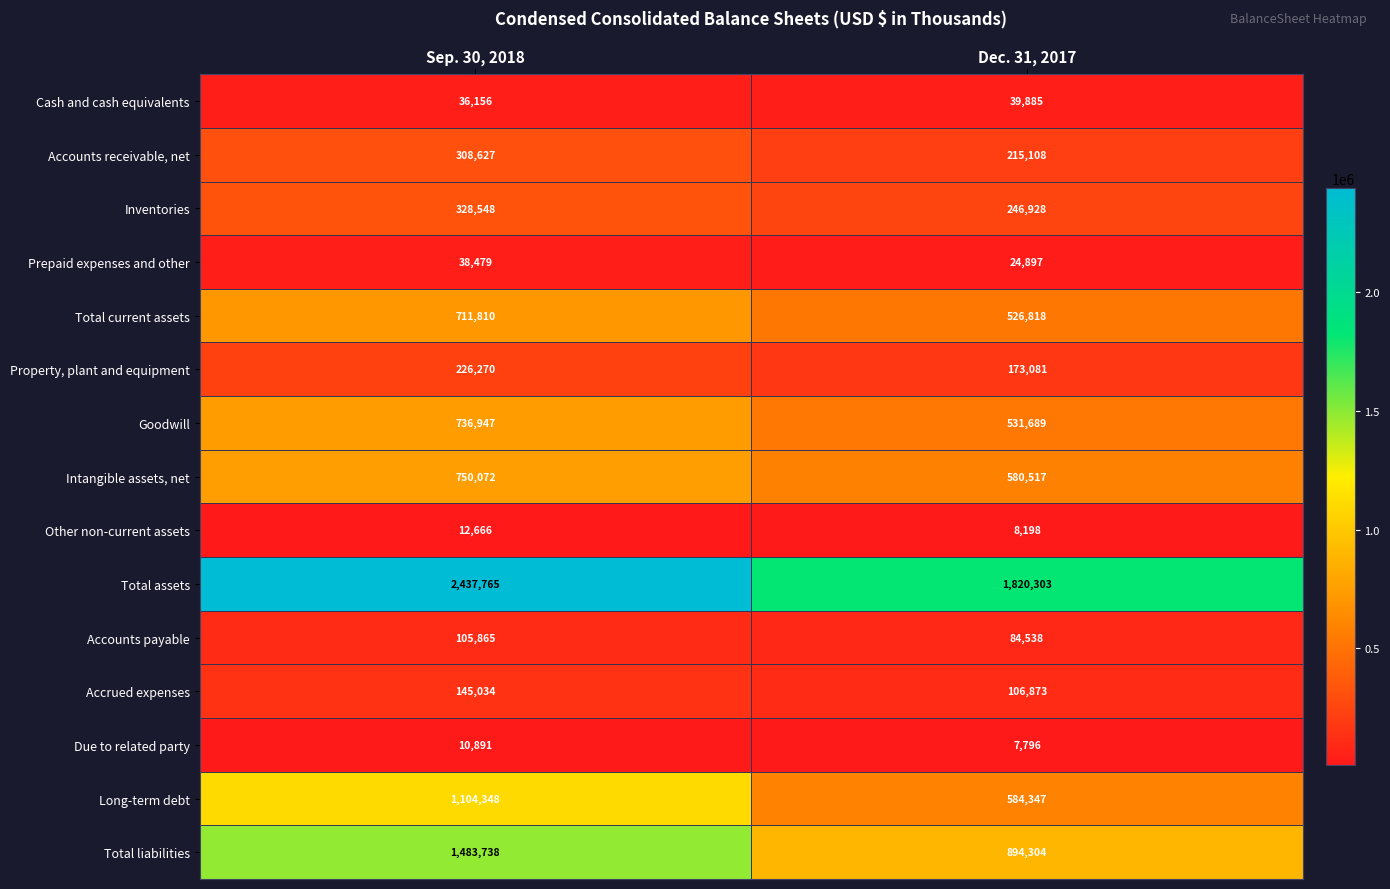

At how many categories does at least one series exceed 1423098?

2